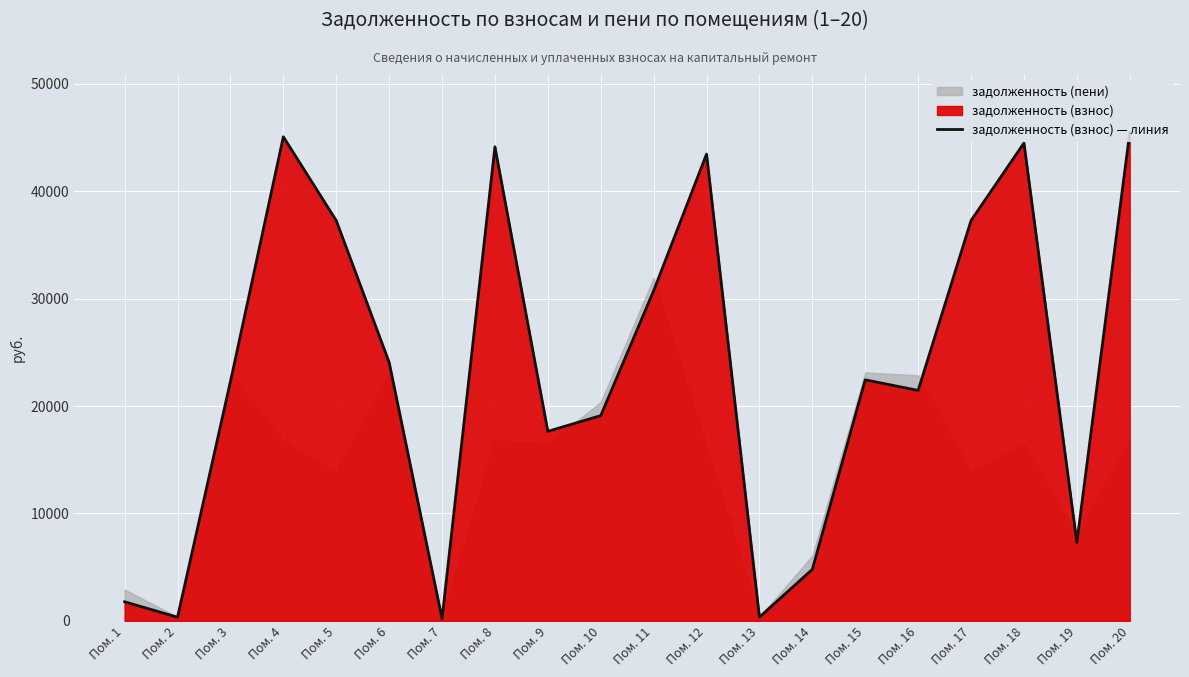

Rank the categories by value from highest to lowest.

Пом. 20, Пом. 4, Пом. 18, Пом. 8, Пом. 12, Пом. 5, Пом. 17, Пом. 11, Пом. 6, Пом. 15, Пом. 3, Пом. 16, Пом. 10, Пом. 9, Пом. 19, Пом. 14, Пом. 1, Пом. 13, Пом. 2, Пом. 7